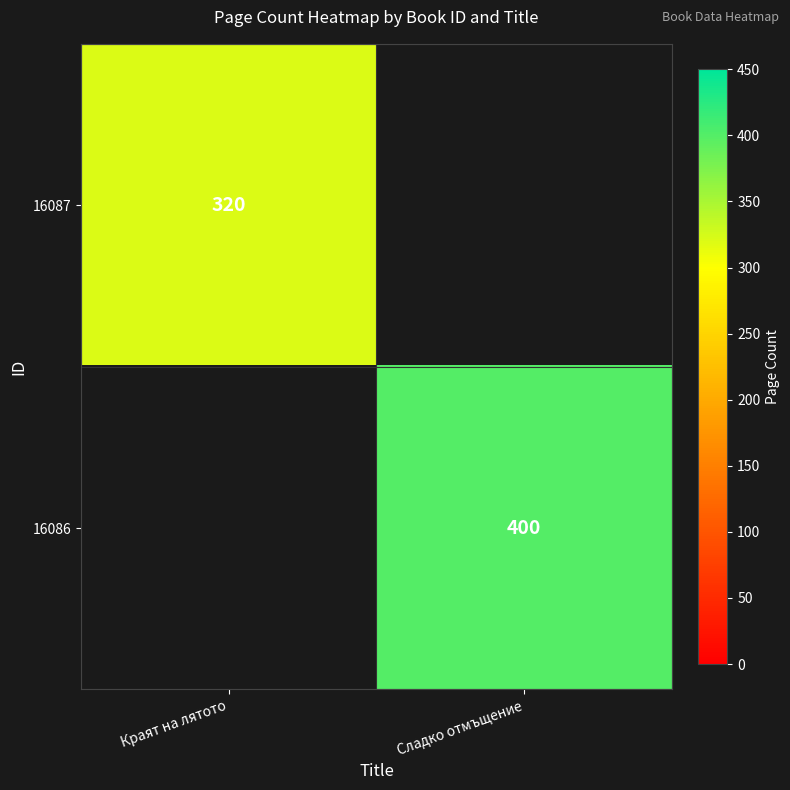

The 16087 series shows 460 at Краят на лятото. True or false?

False